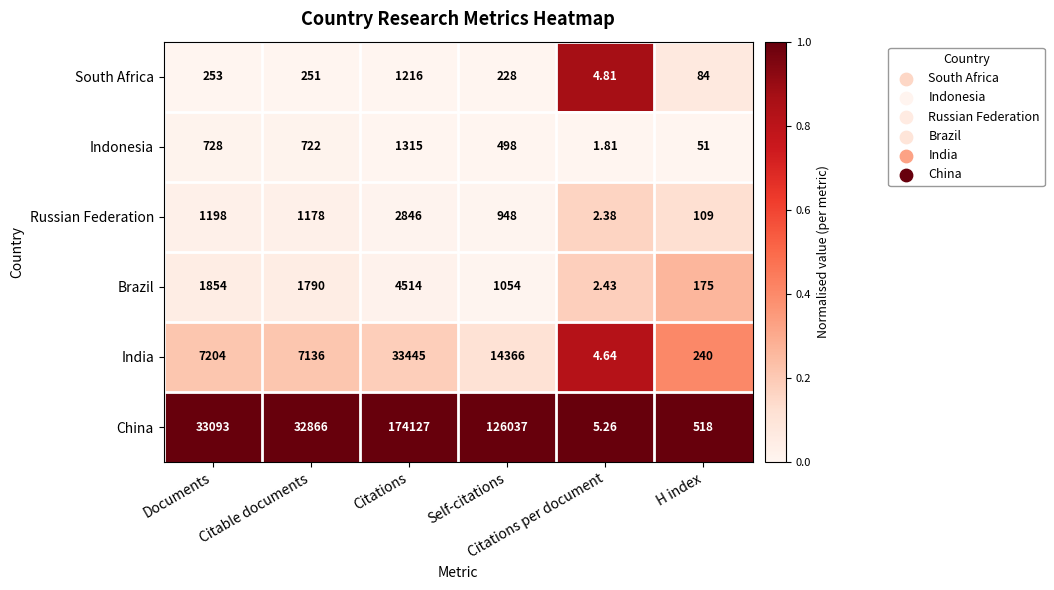

Which series has the widest spread of values?

China